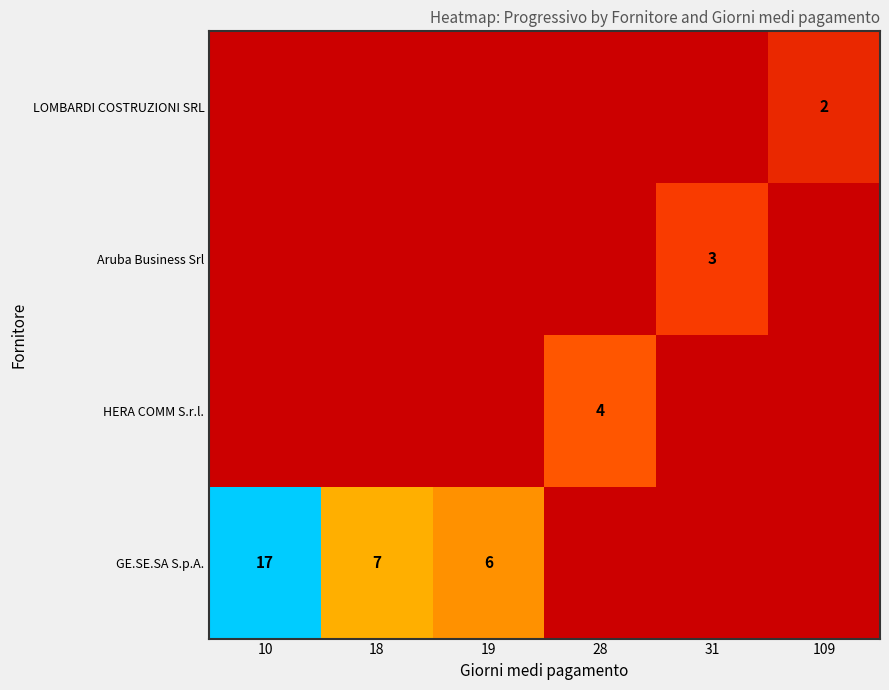

Is it true that GE.SE.SA S.p.A. equals 3 at 19?

False